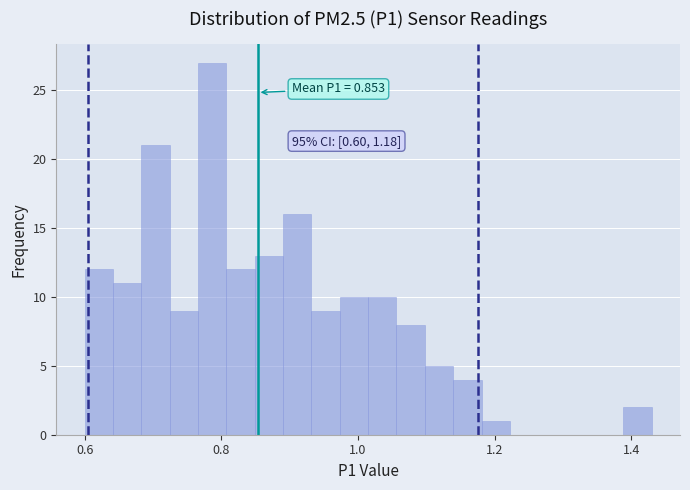

Around what value on the x-axis is the tallest bar? Give the approximate position of its centre, as read against the axis.

0.78